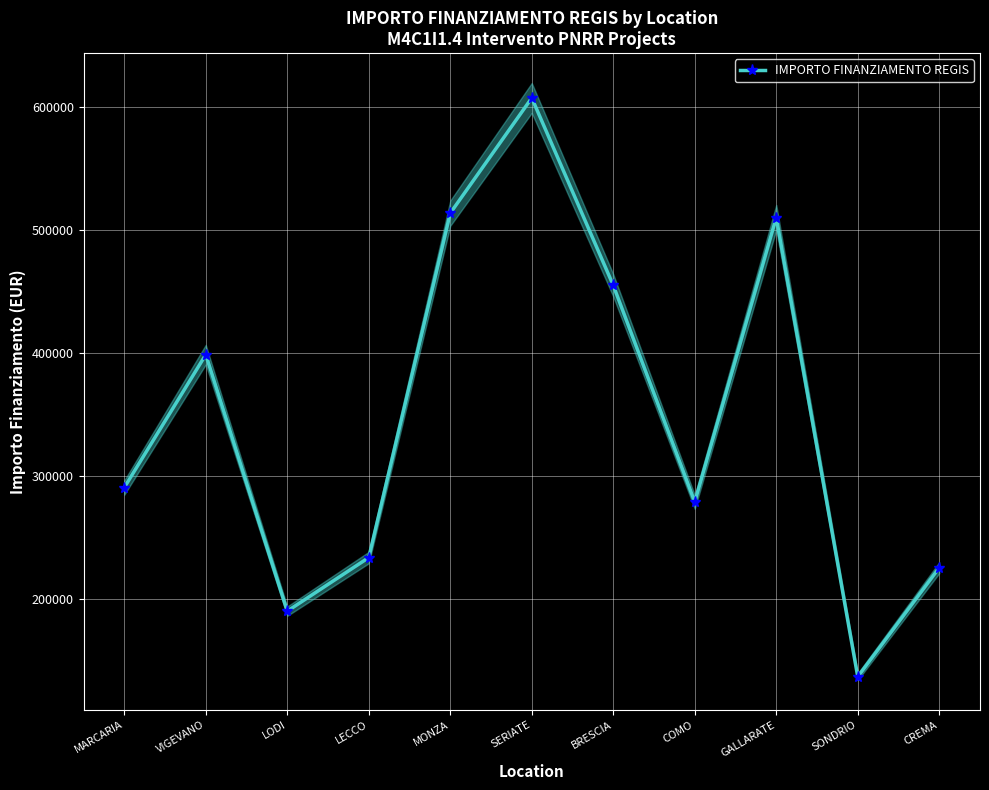

What is the difference between the maximum and minimum values?

470056.5